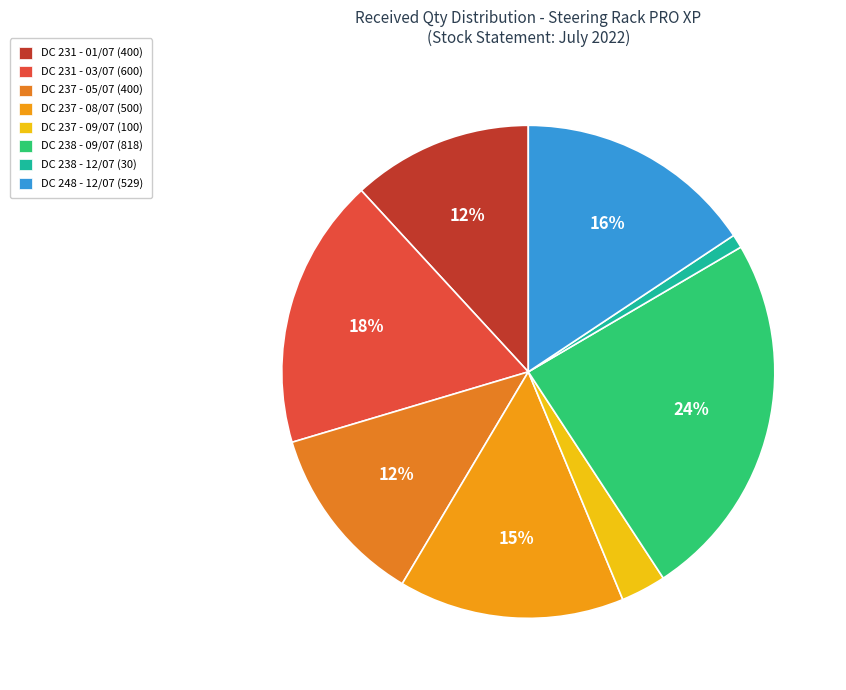

How many slices are in this pie chart?

8